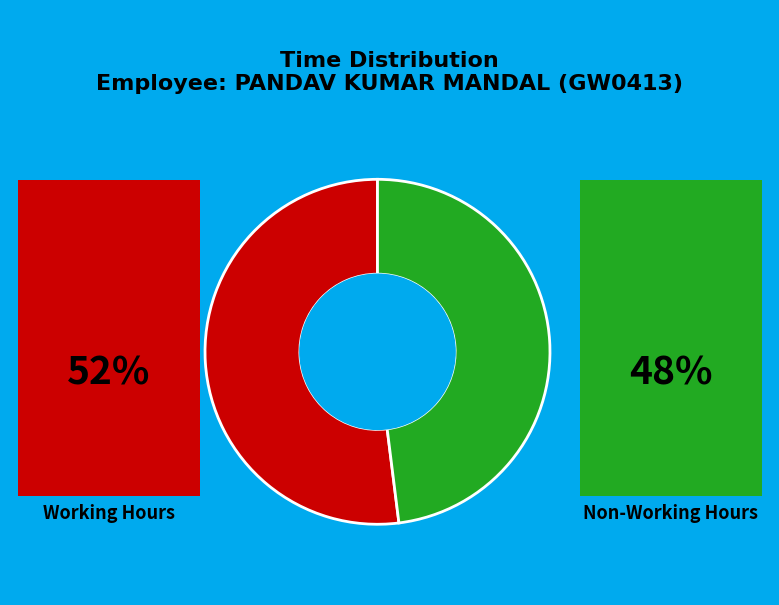

Is there any slice that represents more than half of the pie?

Yes